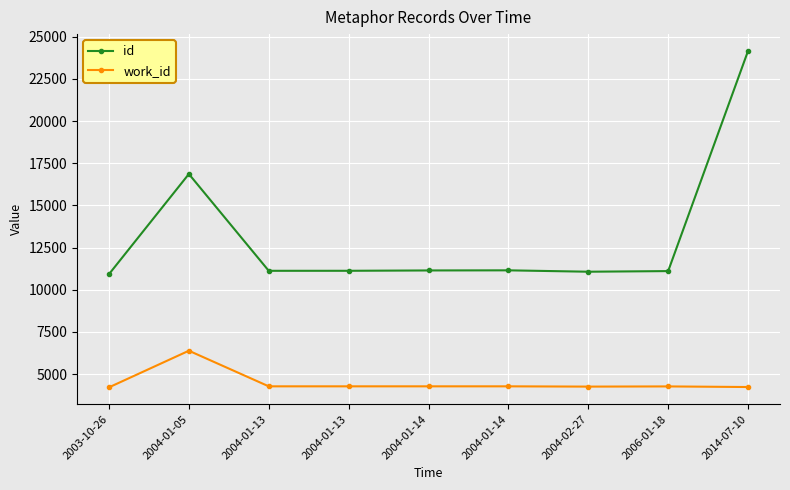

The id series shows 11065 at 2004-02-27. True or false?

True